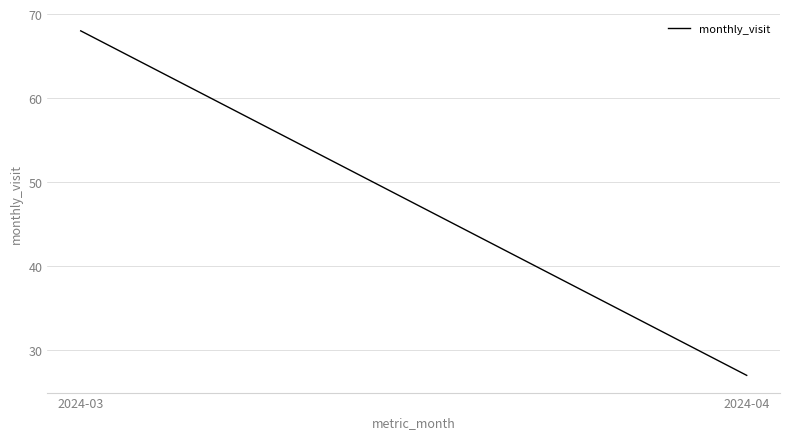

Reading left to right, transcribe all the data shown in this chart.

2024-03=68	2024-04=27